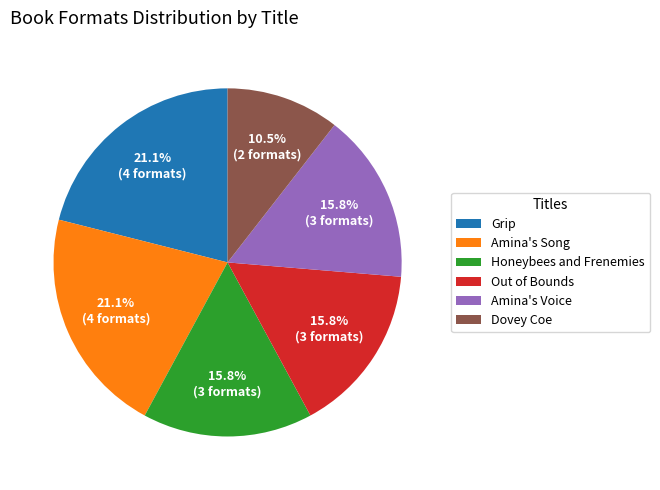

Count the number of slices in the pie.

6